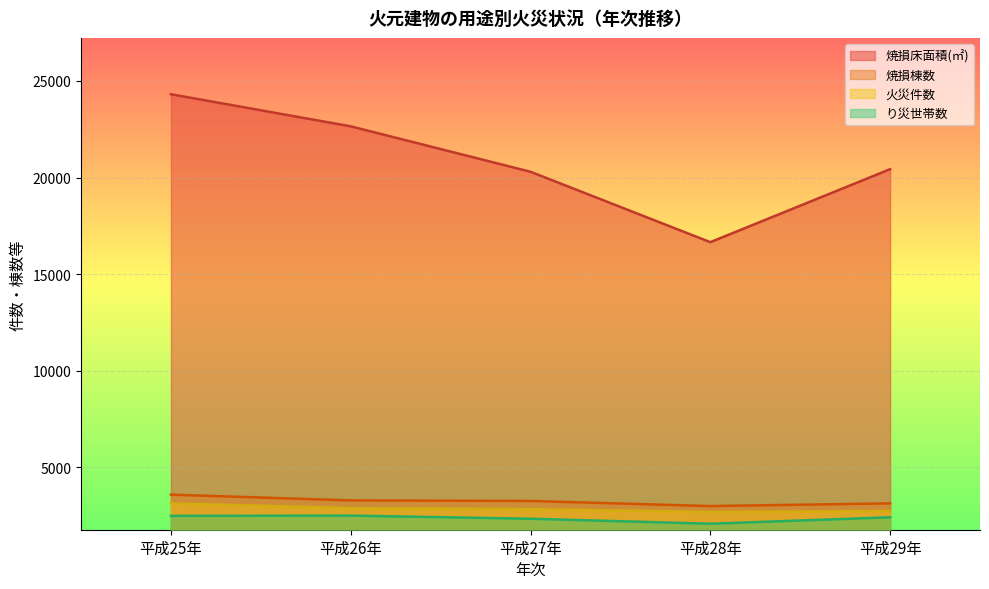

What is the spread (max minus min) of values at 平成28年?

14580